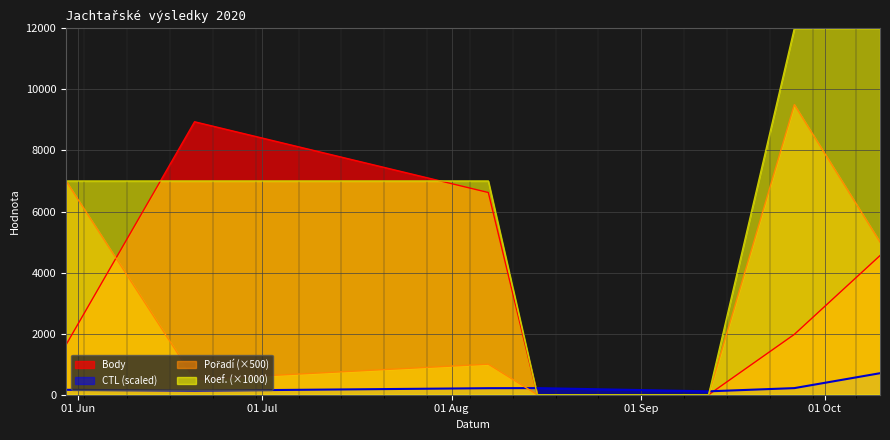

What is the highest value of the Koef. series?

12000.0